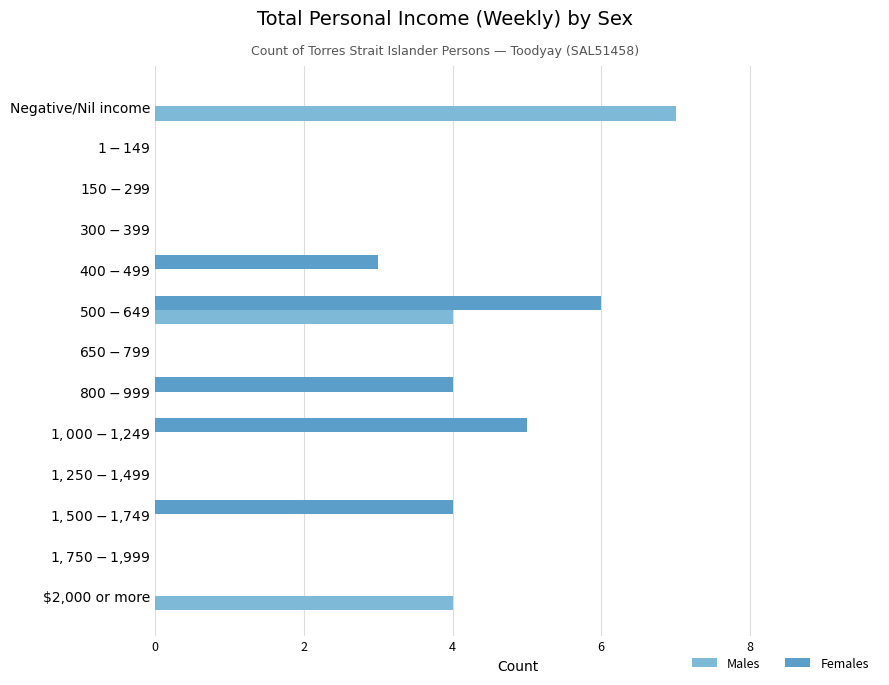

Which series has the largest total across all categories?

Females